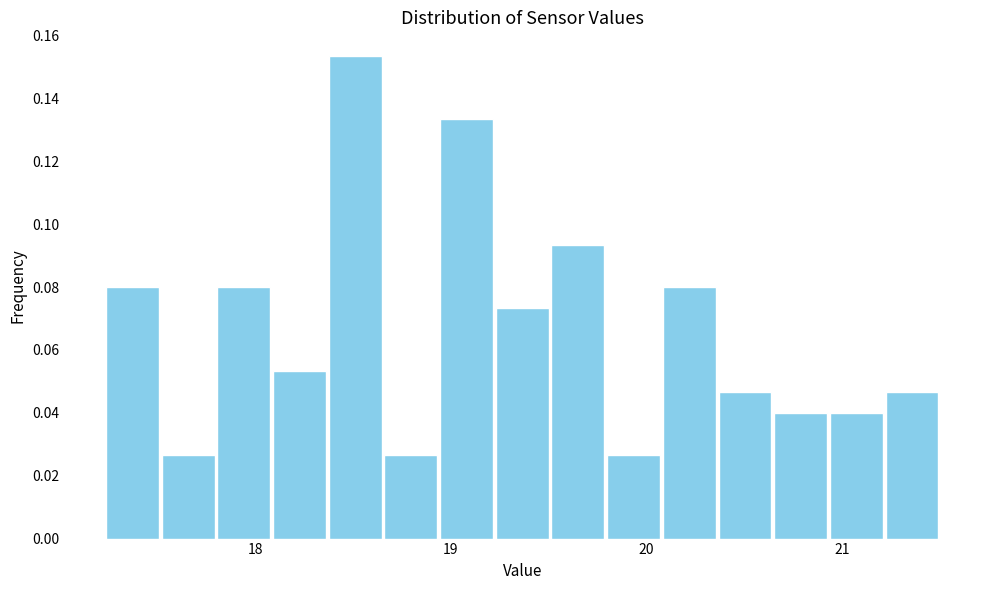

Read against the x-axis, roughly where is the centre of the tallest bar?

18.5